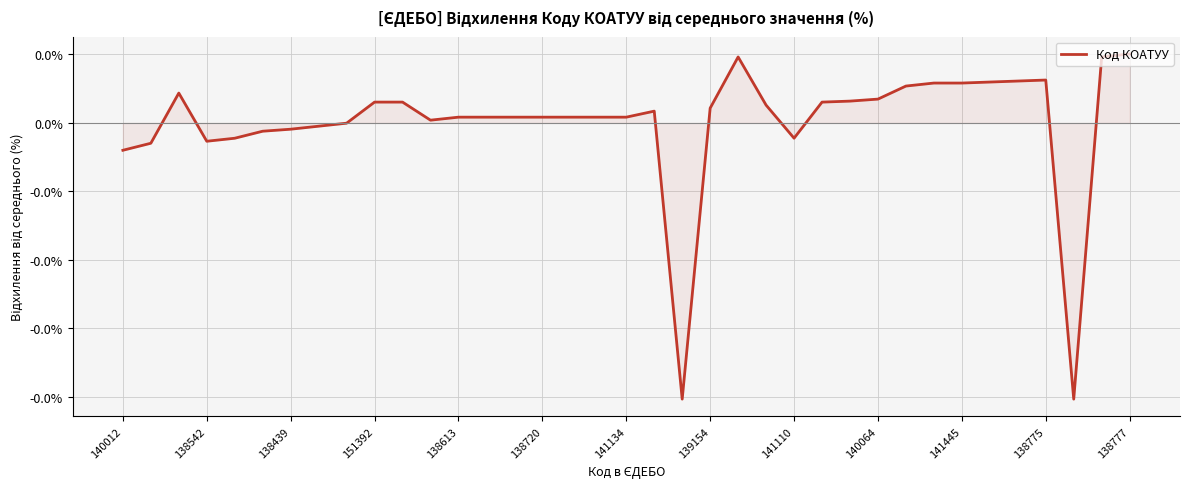

Is this an area chart (filled region under the line)?

Yes